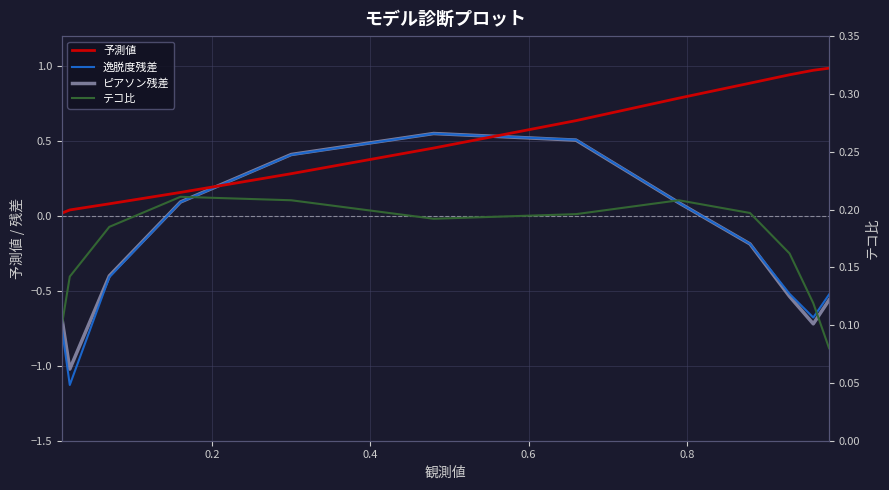

What is the highest value of the テコ比 series?

0.2